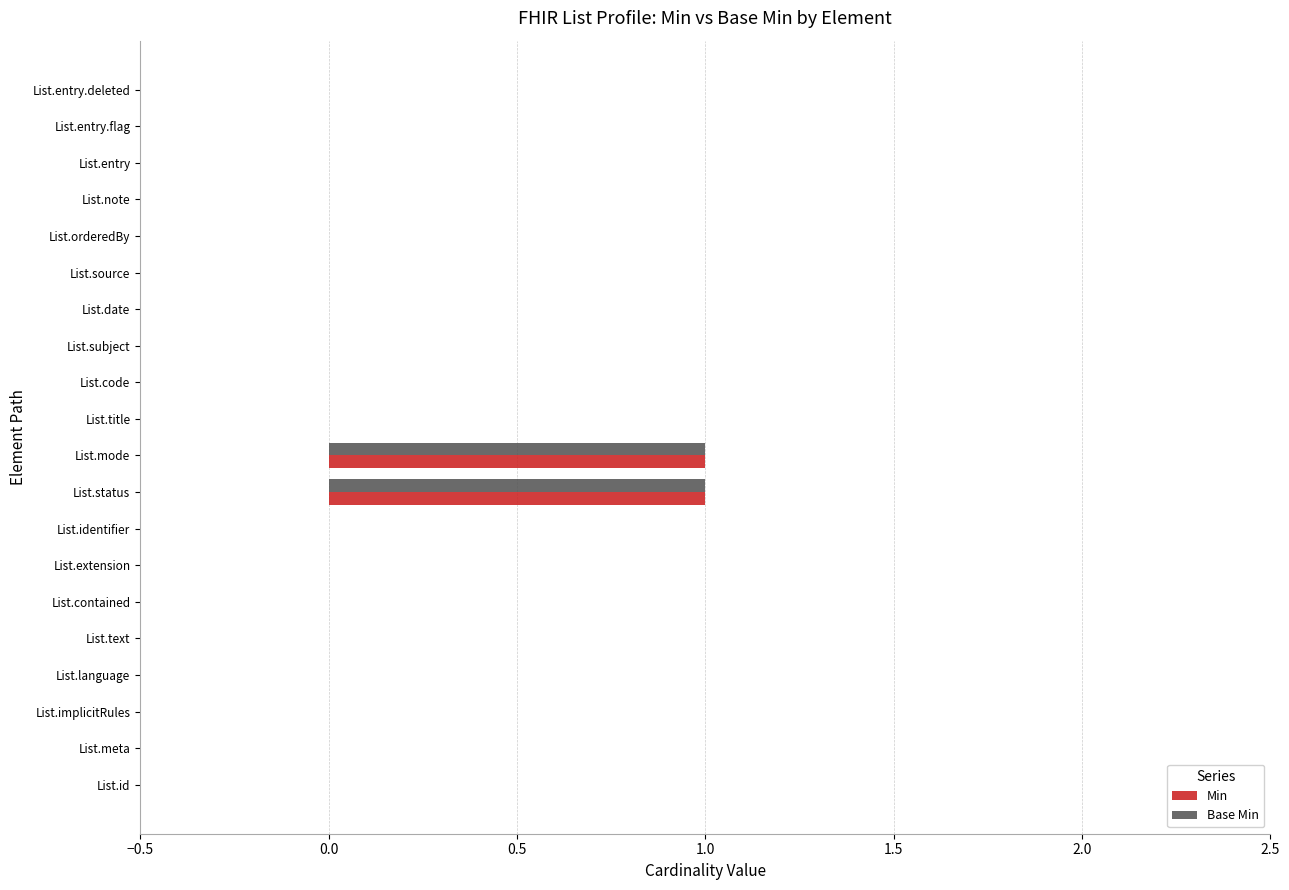

The value of Base Min at List.status is 2. True or false?

False